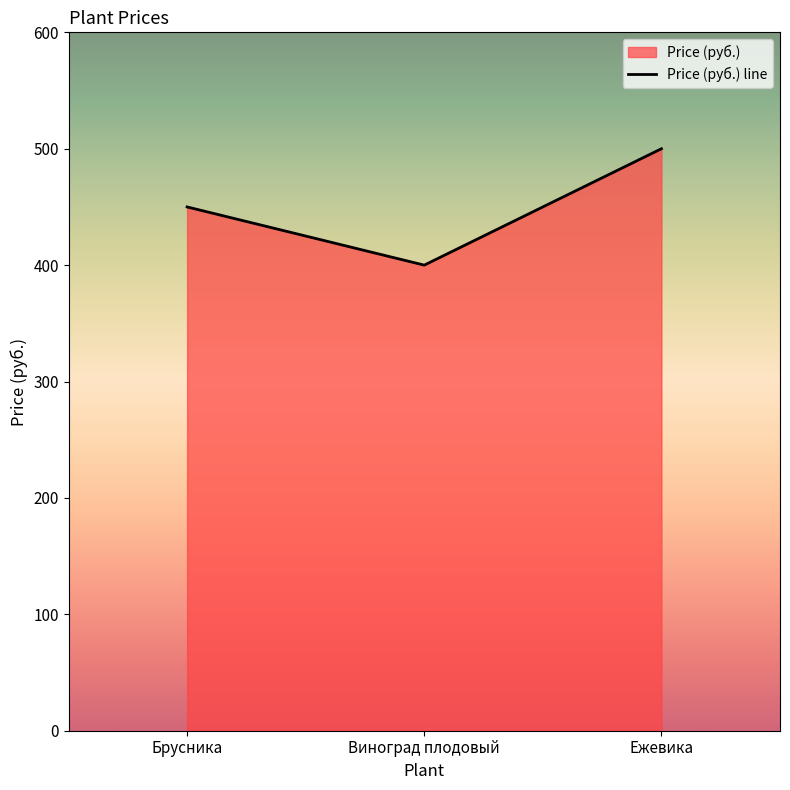

What is the ratio of the value at Брусника to the value at Виноград плодовый?

1.1